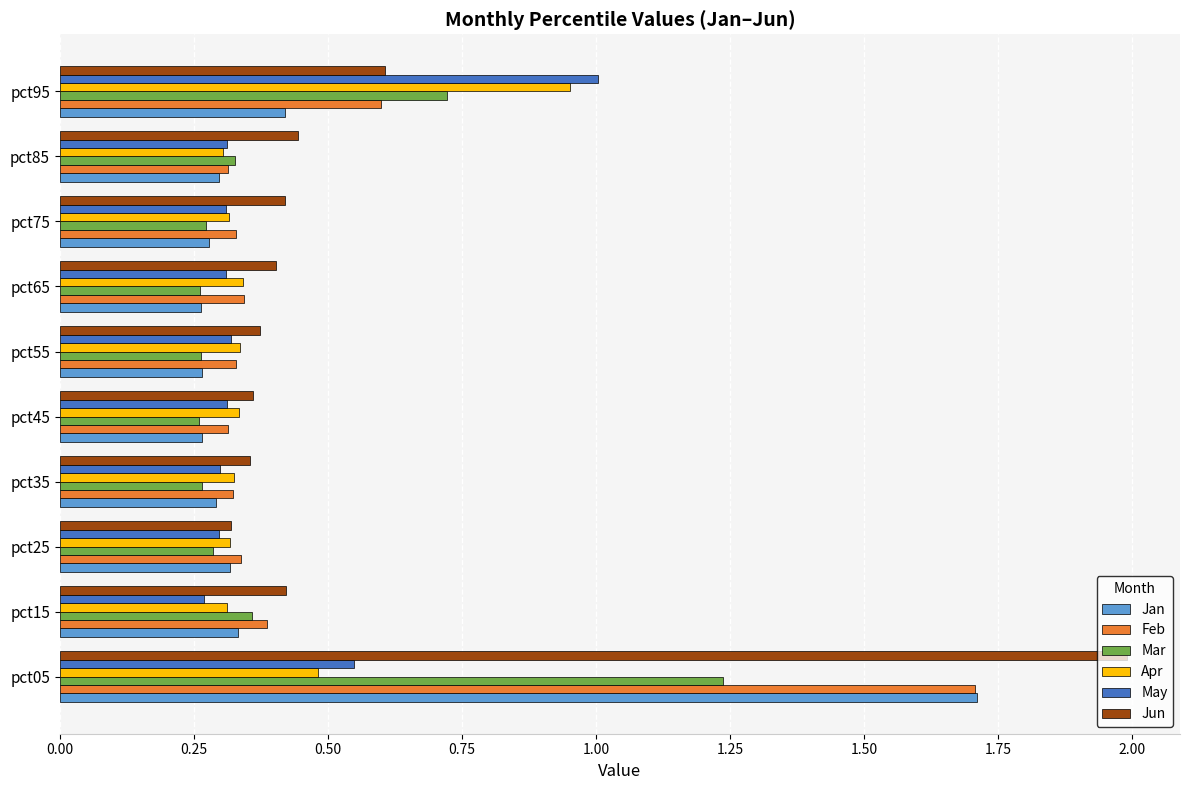

At which label does Jun reach its peak?

pct05